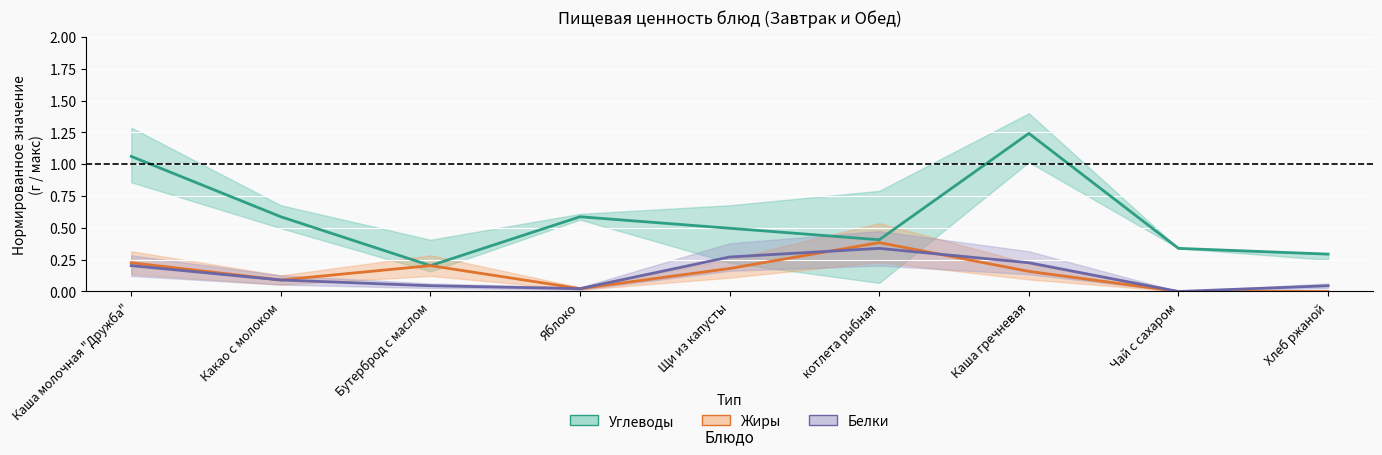

Reading left to right, list all the values displayed in this chart.

Углеводы (центр): Каша молочная "Дружба"=1.1	Какао с молоком=0.6	Бутерброд с маслом=0.2	Яблоко=0.6	Щи из капусты=0.5	котлета рыбная=0.4	Каша гречневая=1.2	Чай с сахаром=0.3	Хлеб ржаной=0.3
Жиры (центр): Каша молочная "Дружба"=0.2	Какао с молоком=0.1	Бутерброд с маслом=0.2	Яблоко=0.0	Щи из капусты=0.2	котлета рыбная=0.4	Каша гречневая=0.2	Чай с сахаром=0.0	Хлеб ржаной=0.0
Белки (центр): Каша молочная "Дружба"=0.2	Какао с молоком=0.1	Бутерброд с маслом=0.0	Яблоко=0.0	Щи из капусты=0.3	котлета рыбная=0.3	Каша гречневая=0.2	Чай с сахаром=0.0	Хлеб ржаной=0.0